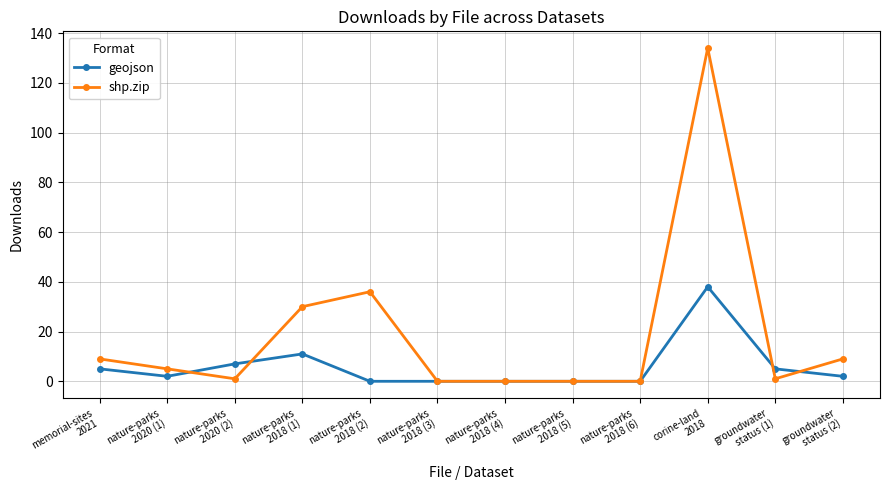

Which series has the largest total across all categories?

shp.zip